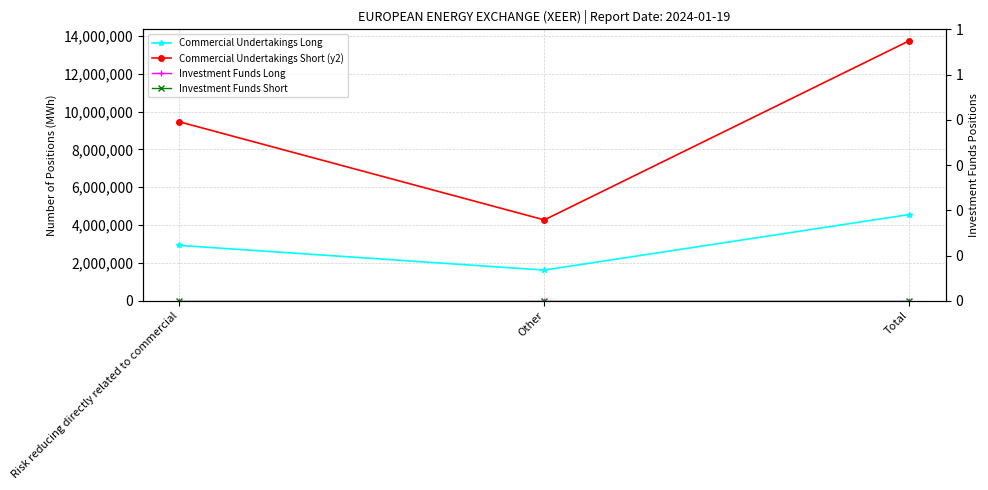

Rank the series at Risk reducing directly related to commercial from highest to lowest value.

Commercial Undertakings Short (y2), Commercial Undertakings Long, Investment Funds Long, Investment Funds Short